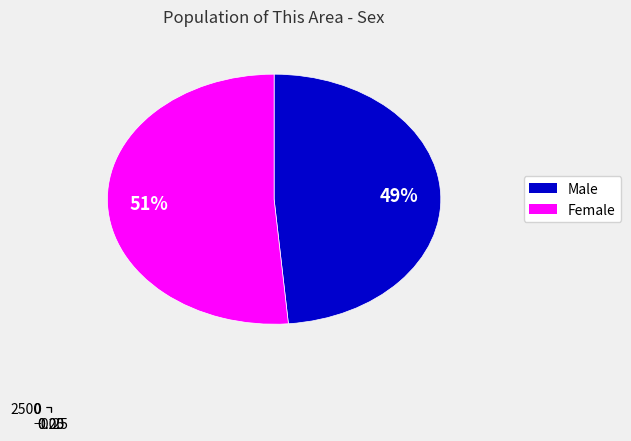

Which has a higher value, Male or Female?

Female